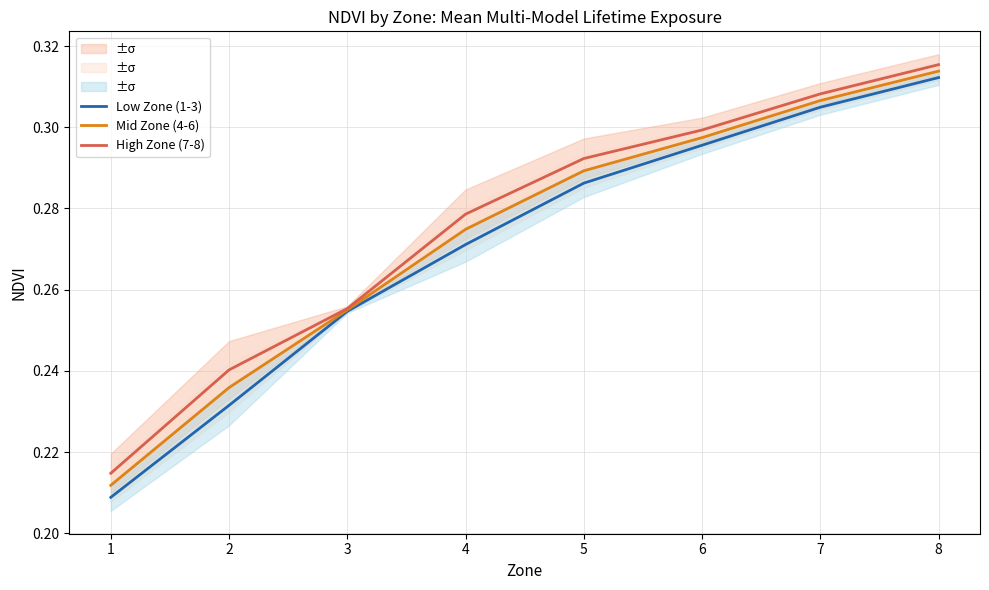

What is the sum of all Low Zone (1-3) values?

2.2